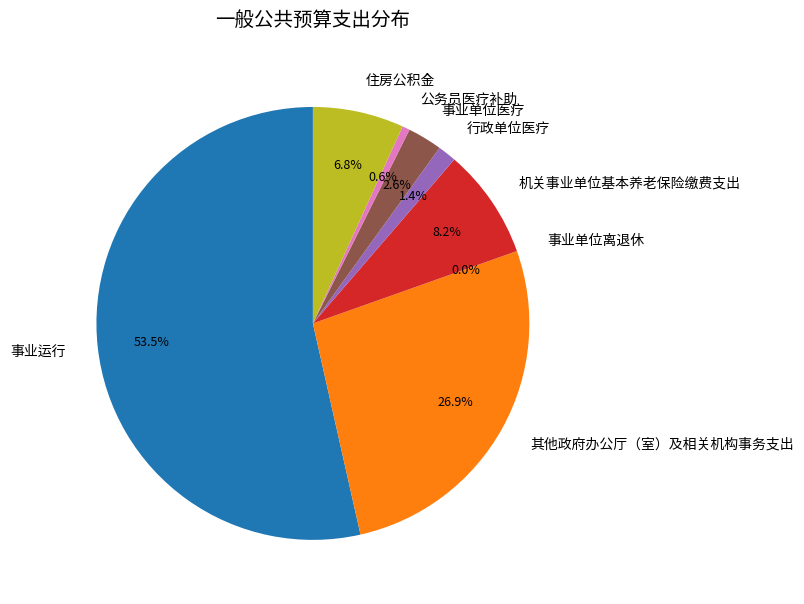

Which slice is the largest?

事业运行